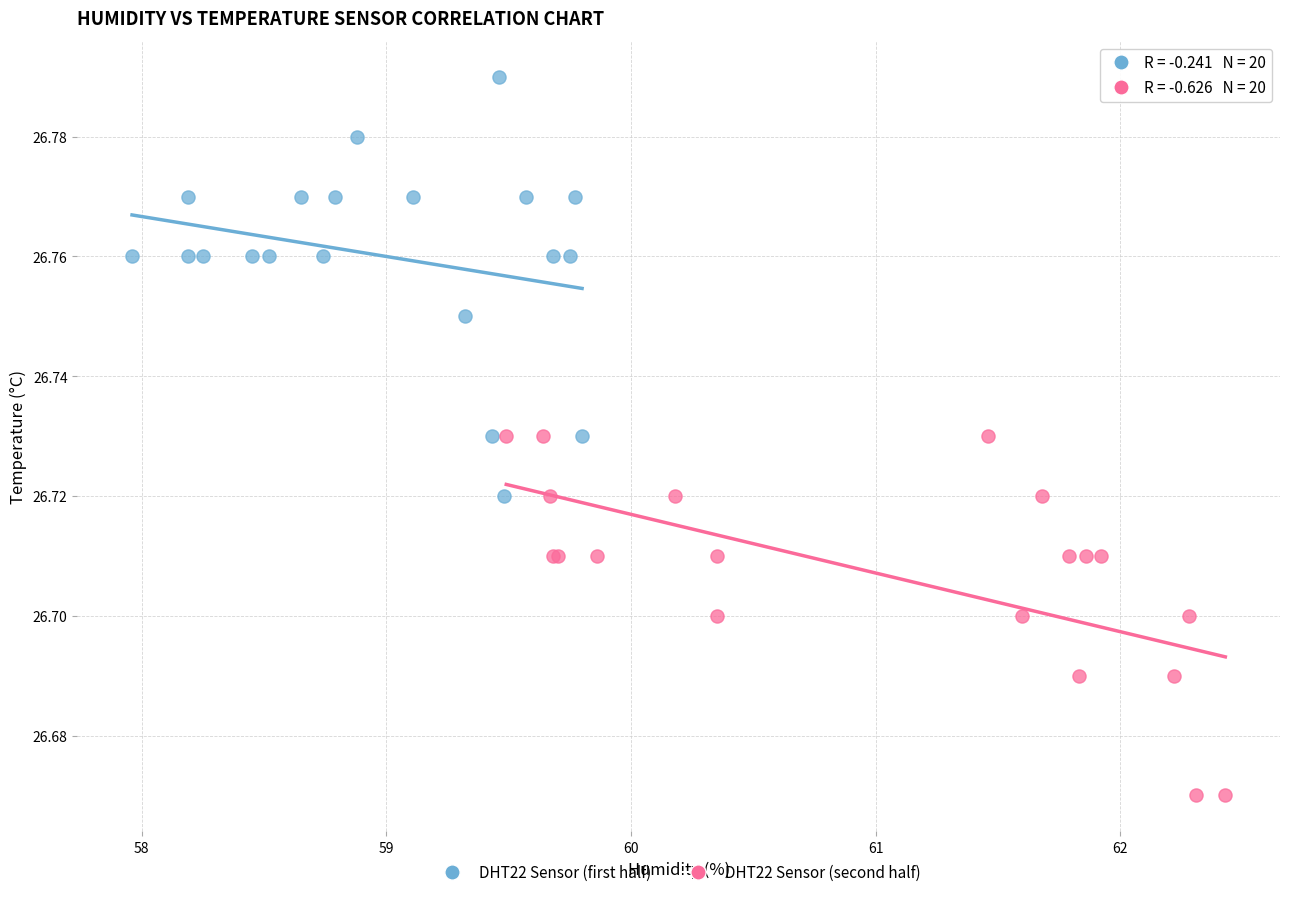

Which series contains the highest Y value?

DHT22 Sensor (first half)